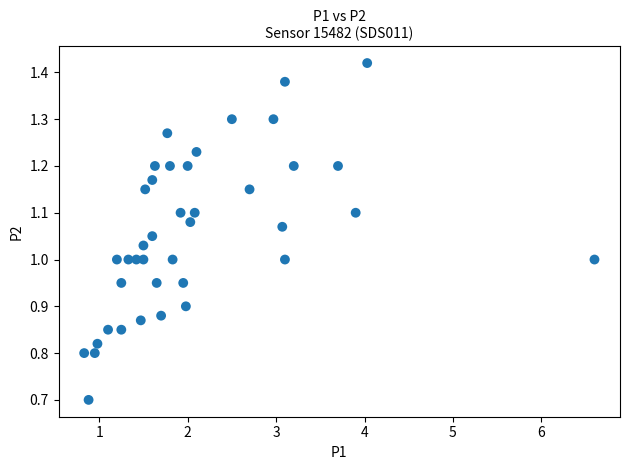

What is the range of X values (max minus min)?

5.8